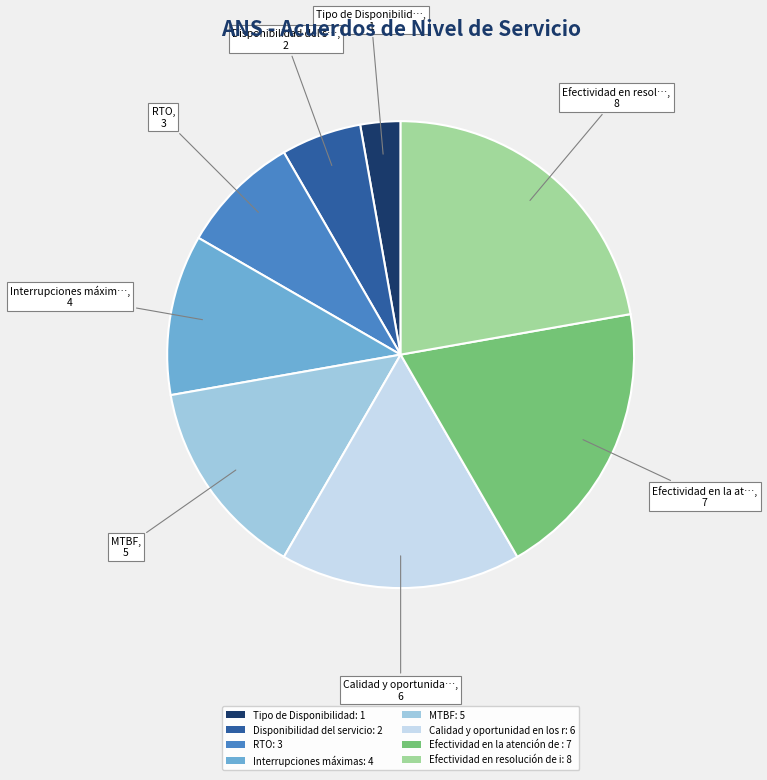

Which category has the biggest portion of the pie?

Efectividad en resolución de i: 8